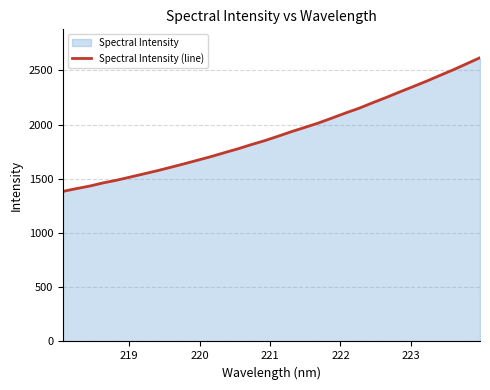

What is the difference between the maximum and minimum values?

1233.2